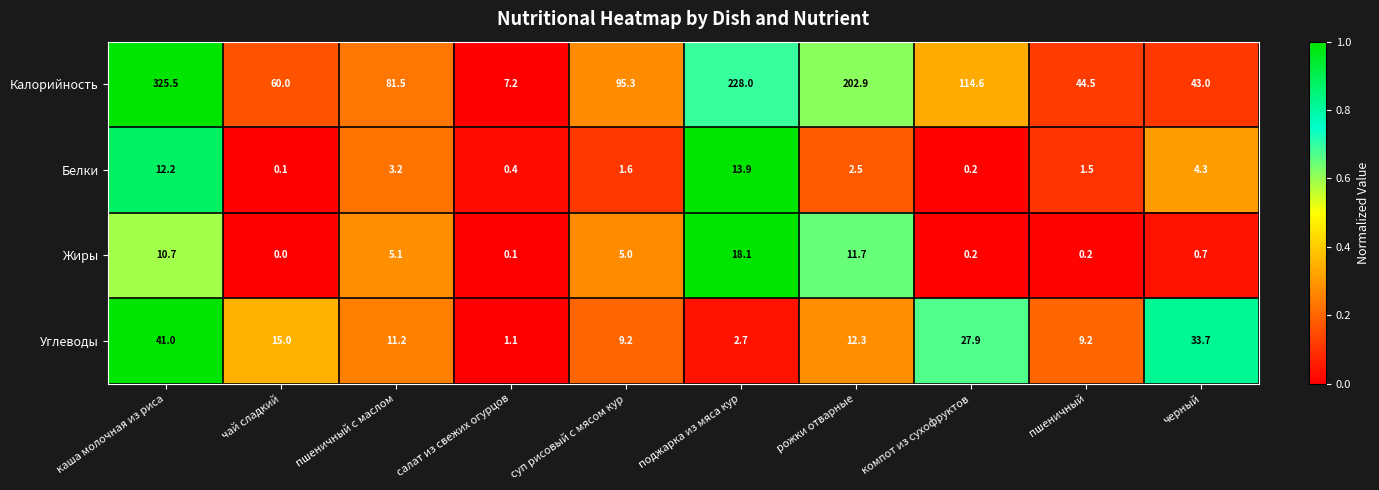

Which series has the largest total across all categories?

Калорийность